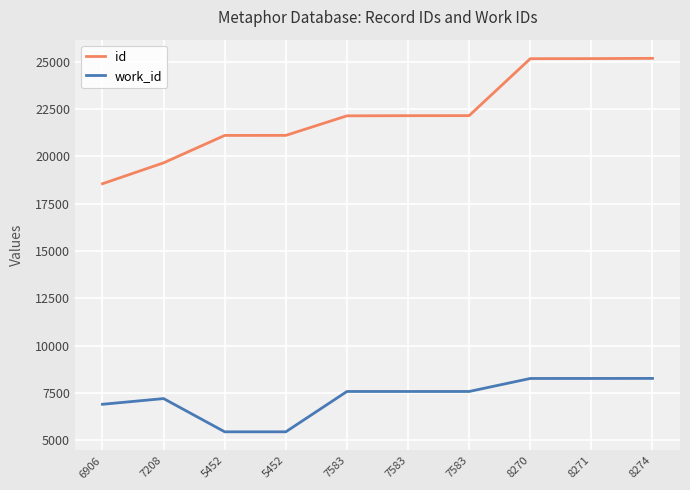

Rank the series by their maximum value, from lowest to highest.

work_id, id